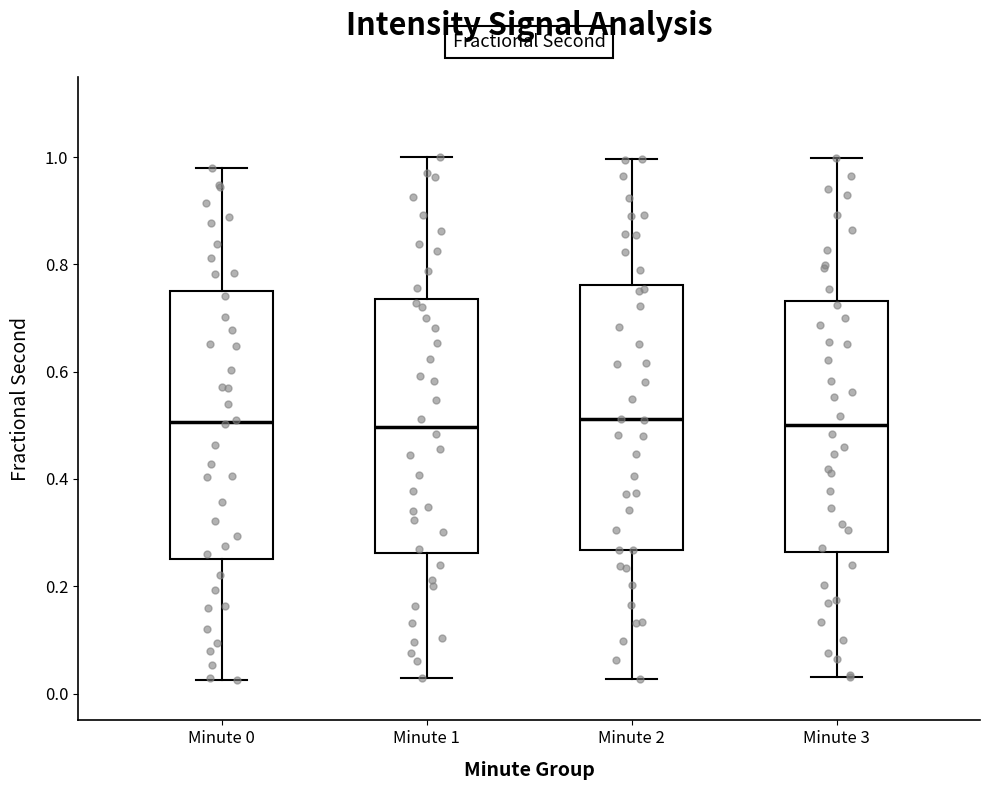

Reading left to right, transcribe this box plot: for each box, give where its median line is, the range the box spans, and where its two whiskers end, as read against the y-axis. The values are not printed on the chart, so give them approximately, as read against the axis.

Minute 0: median 0.50, box 0.26 to 0.76, whiskers 0.02 to 0.98
Minute 1: median 0.50, box 0.26 to 0.74, whiskers 0.02 to 1.00
Minute 2: median 0.52, box 0.26 to 0.76, whiskers 0.02 to 1.00
Minute 3: median 0.50, box 0.26 to 0.74, whiskers 0.04 to 1.00